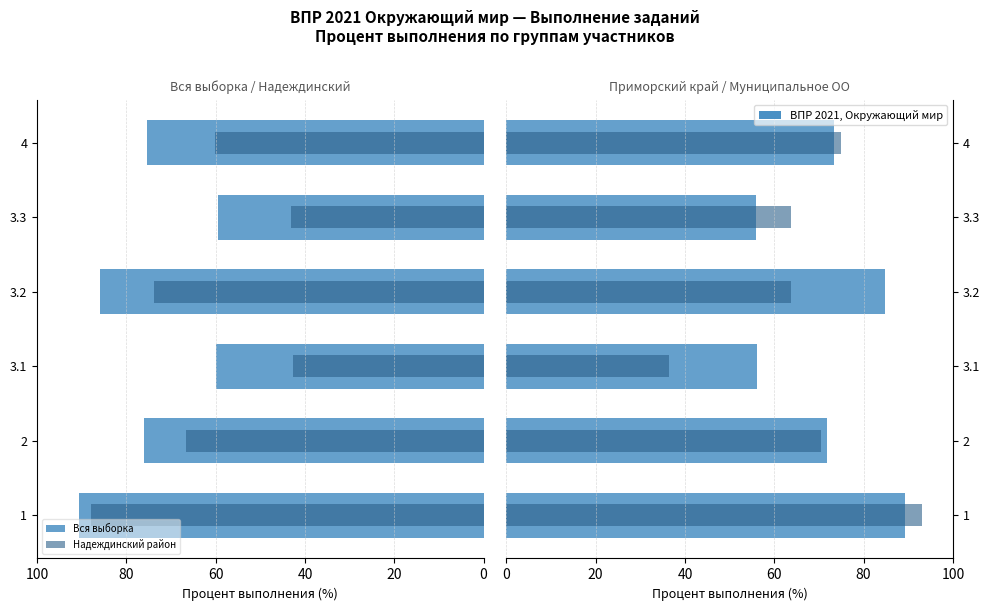

Between 2 and 3.1, which series saw the biggest shift?

Муниципальное ОО